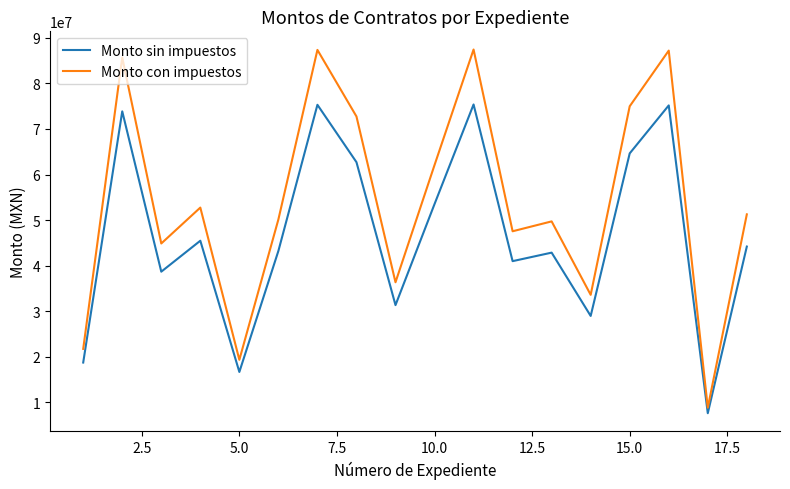

Which series has the widest spread of values?

Monto con impuestos